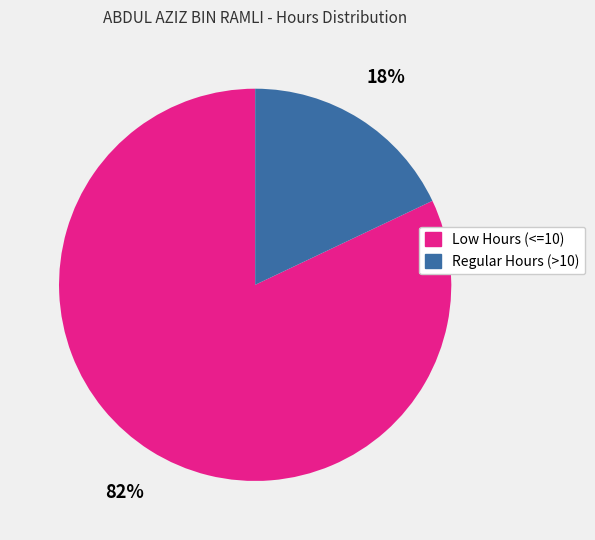

Is there a majority slice in this chart?

Yes